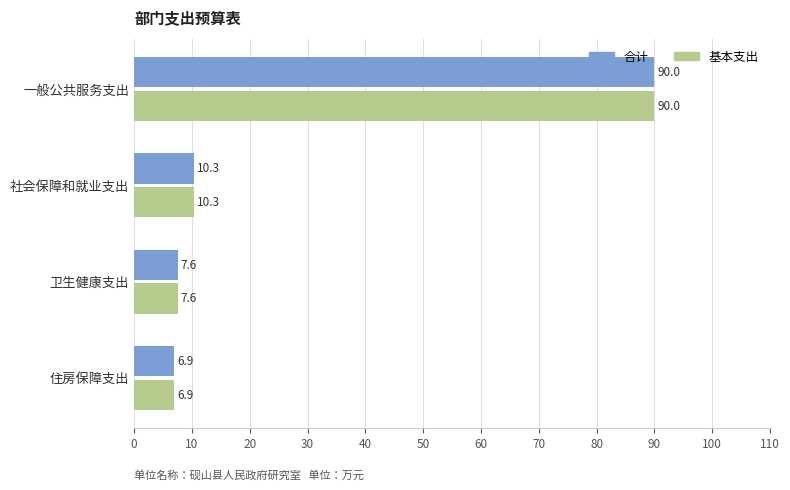

At how many categories does at least one series exceed 49?

1